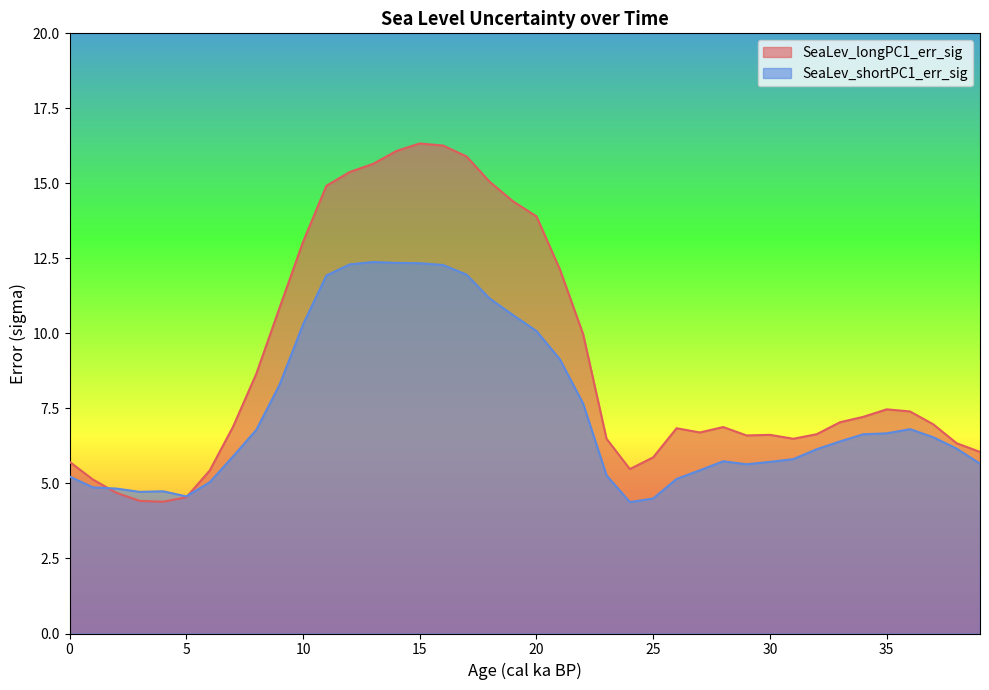

The value of SeaLev_shortPC1_err_sig at 36 is 6.8. True or false?

True